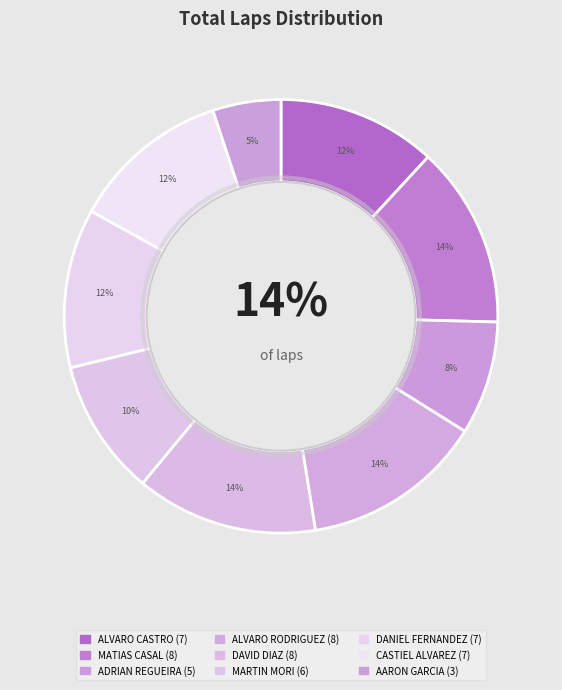

The AARON GARCIA slice represents 5% of the pie. True or false?

True